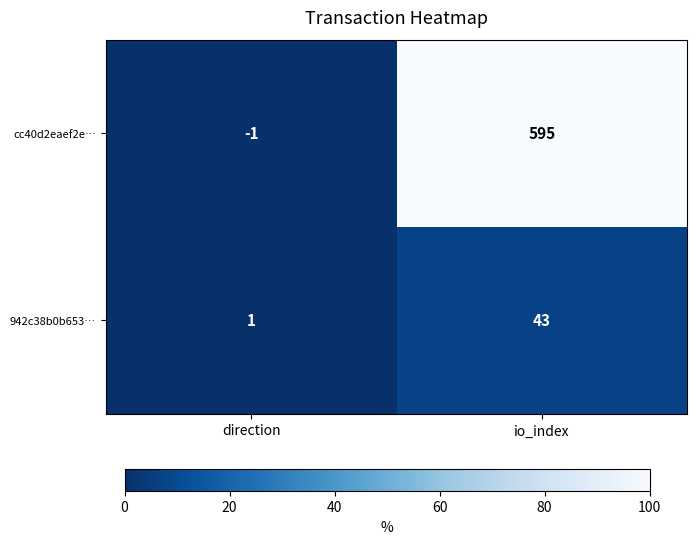

At io_index, list the series in order from smallest to largest.

942c38b0b653…, cc40d2eaef2e…